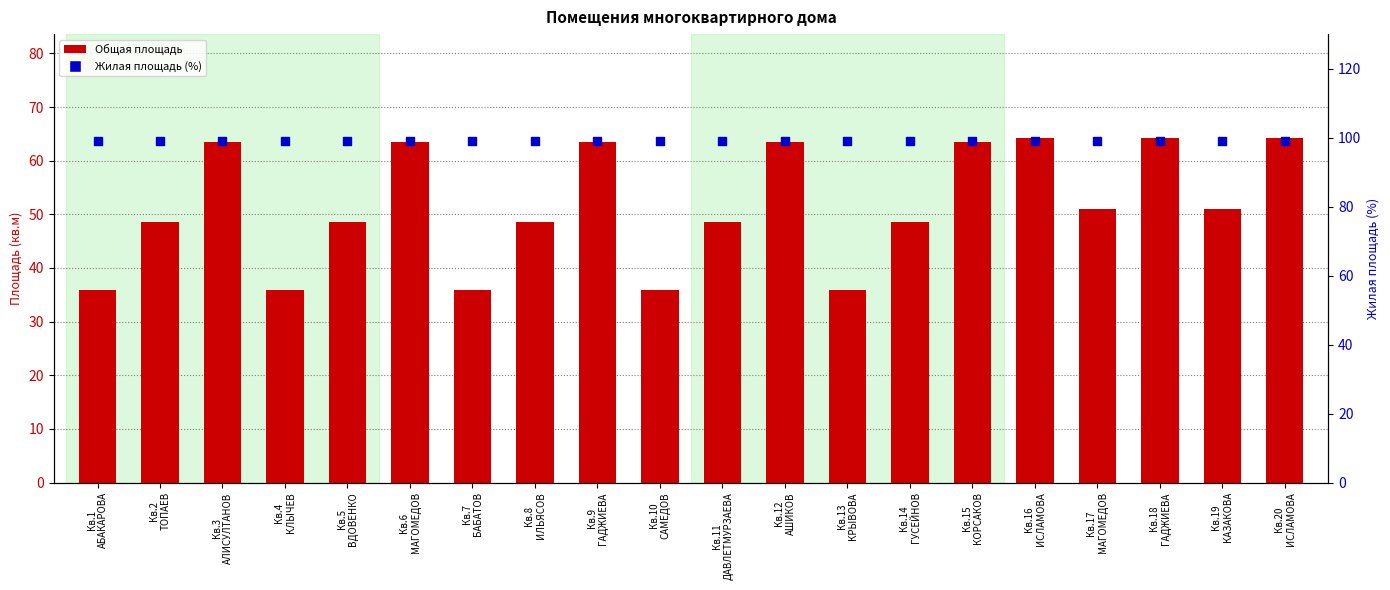

Which series reaches the maximum Y coordinate?

Жилая площадь (%)